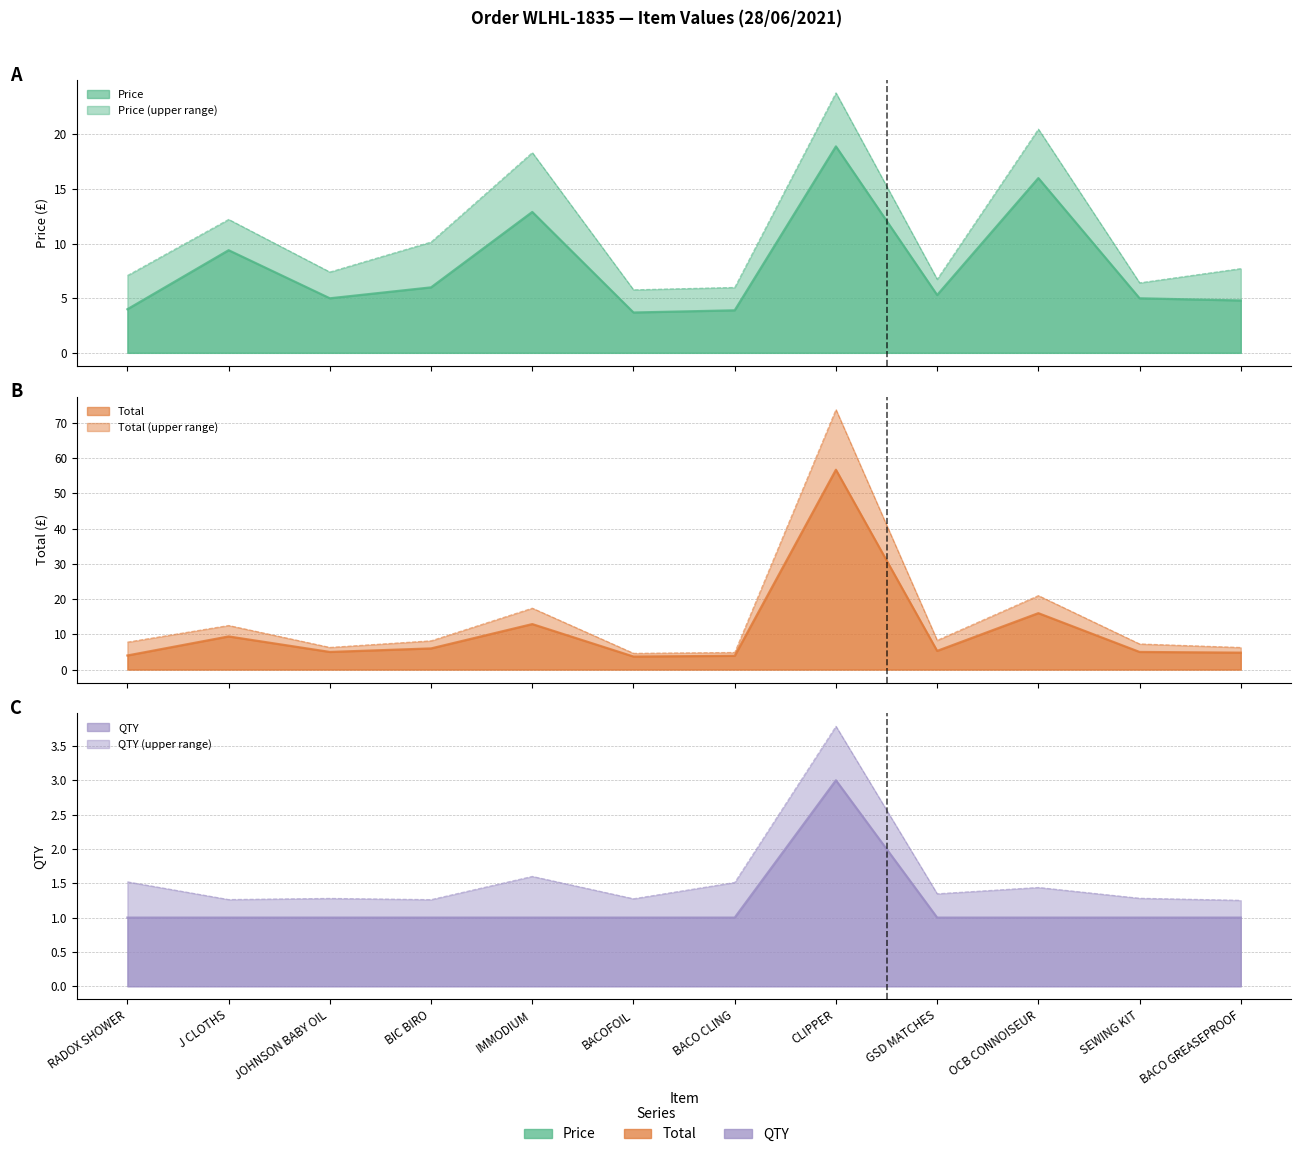

How many distinct data groups are displayed?

3